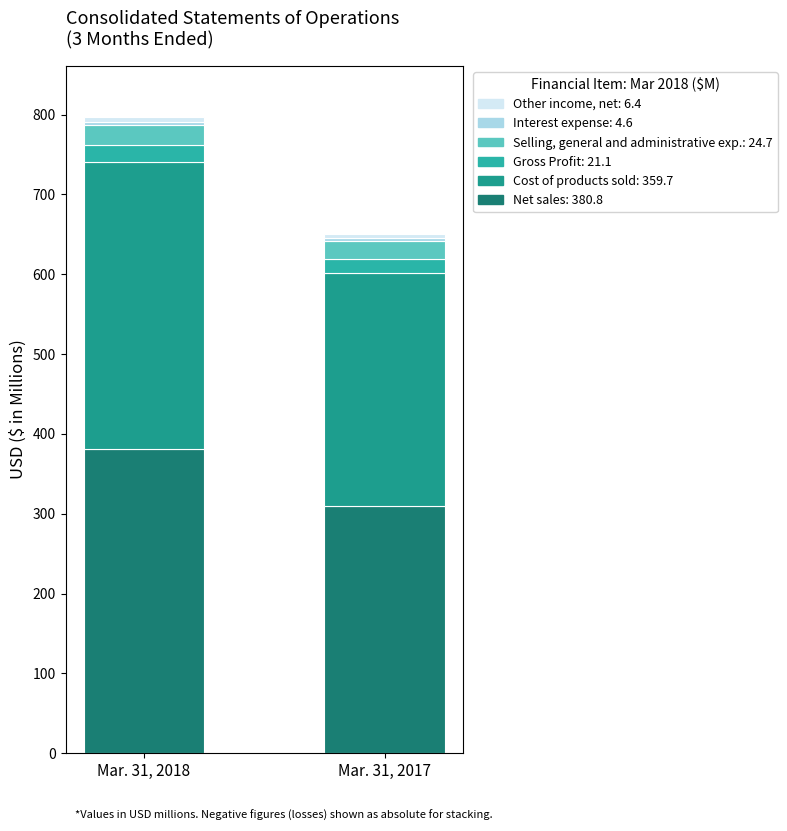

Is it true that Selling, general and administrative exp. equals 39.1 at Mar. 31, 2018?

False